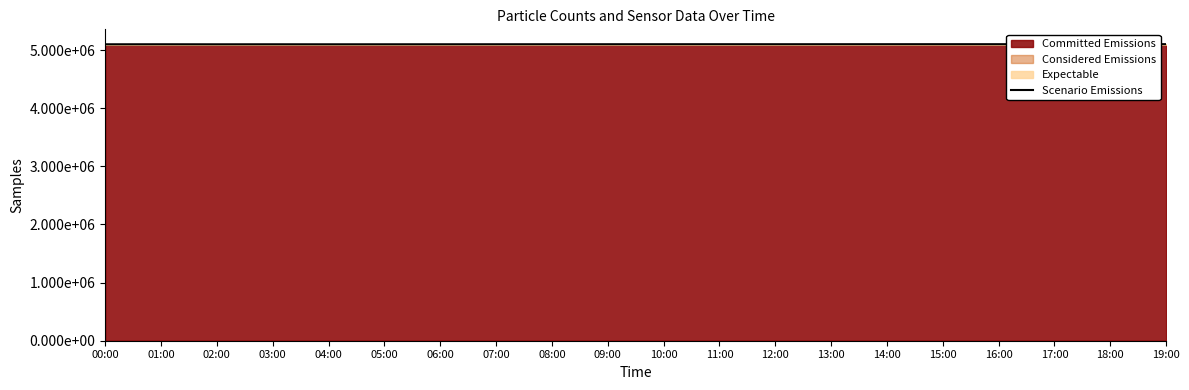

How many lines are shown in the chart?

1